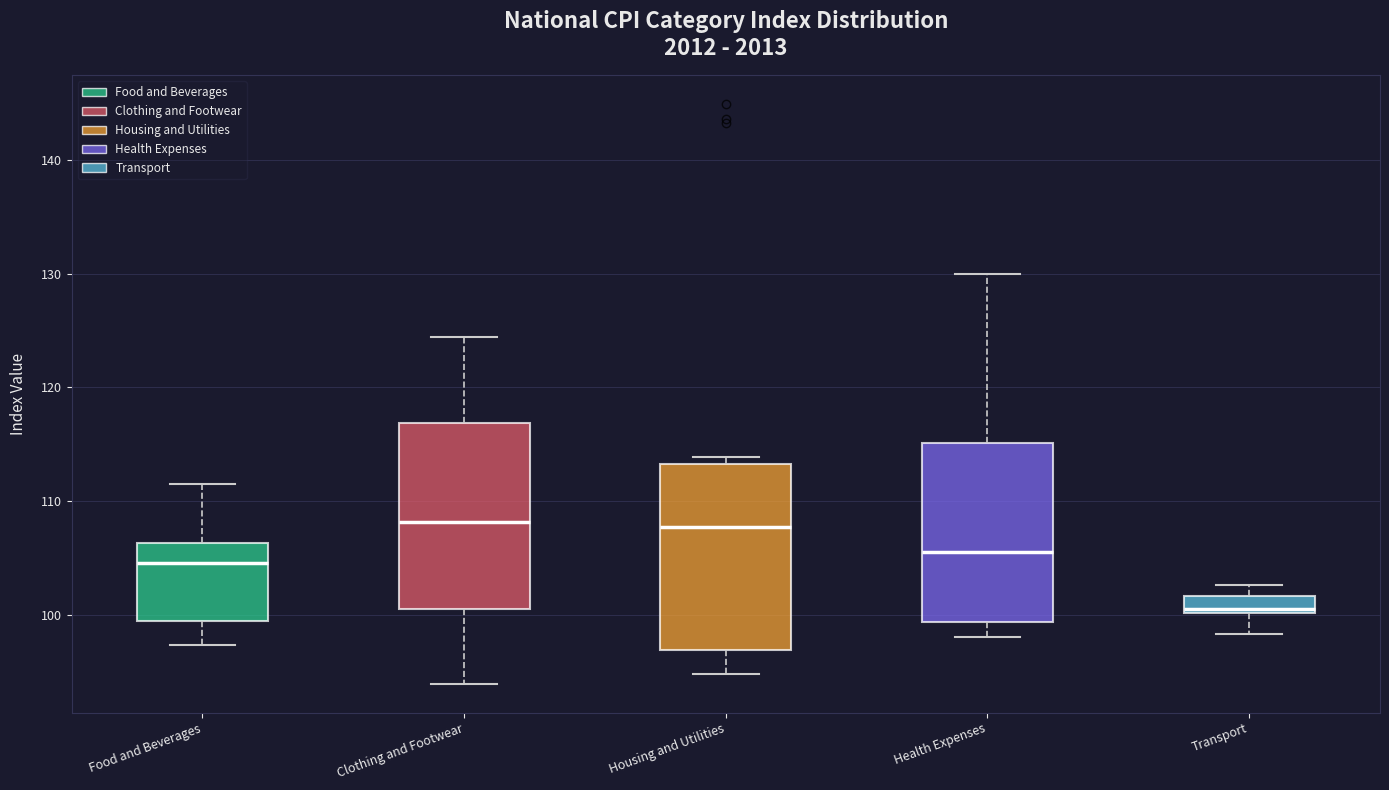

Reading left to right, transcribe this box plot: for each box, give where its median line is, the range the box spans, and where its two whiskers end, as read against the y-axis. The values are not printed on the chart, so give them approximately, as read against the axis.

Food and Beverages: median 105, box 99 to 106, whiskers 97 to 112
Clothing and Footwear: median 108, box 100 to 117, whiskers 94 to 124
Housing and Utilities: median 108, box 97 to 113, whiskers 95 to 114
Health Expenses: median 106, box 99 to 115, whiskers 98 to 130
Transport: median 100 (just above the box's lower edge), box 100 to 102, whiskers 98 to 103